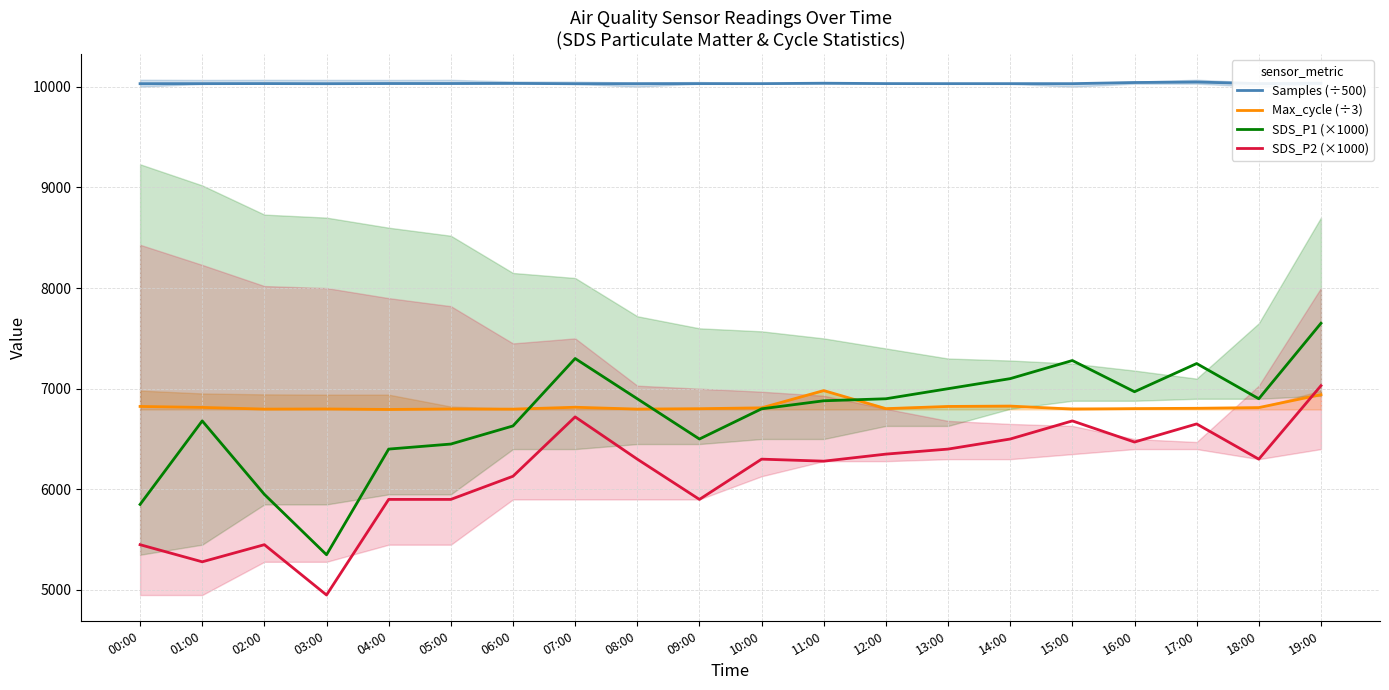

What is the difference between the highest and lowest values at 07:00?

3310.2